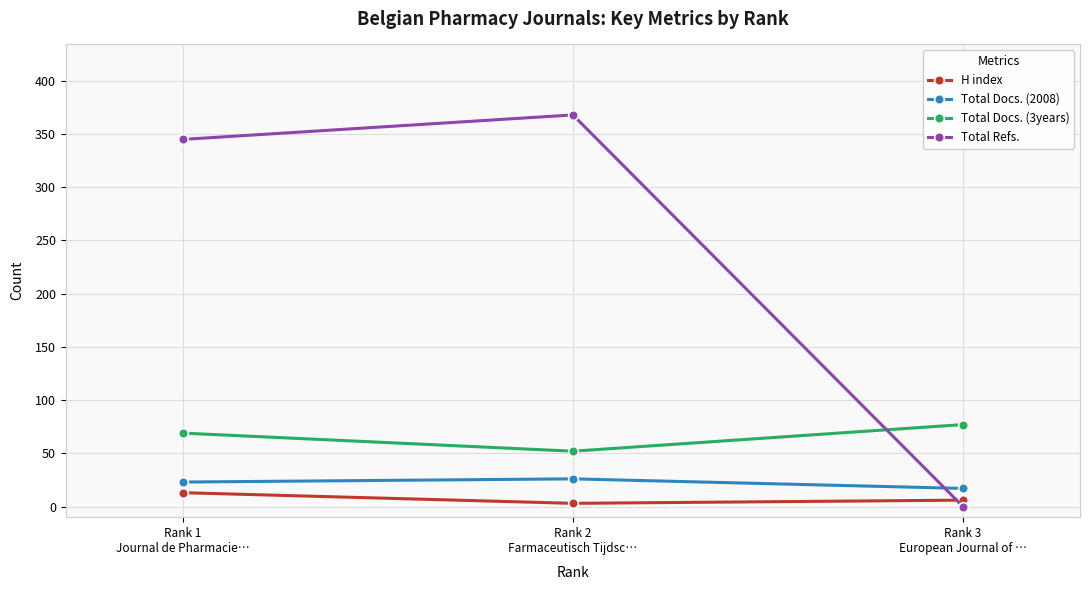

Reading left to right, list all the values displayed in this chart.

H index: Rank 1
Journal de Pharmacie…=13	Rank 2
Farmaceutisch Tijdsc…=3	Rank 3
European Journal of …=6
Total Docs. (2008): Rank 1
Journal de Pharmacie…=23	Rank 2
Farmaceutisch Tijdsc…=26	Rank 3
European Journal of …=17
Total Docs. (3years): Rank 1
Journal de Pharmacie…=69	Rank 2
Farmaceutisch Tijdsc…=52	Rank 3
European Journal of …=77
Total Refs.: Rank 1
Journal de Pharmacie…=345	Rank 2
Farmaceutisch Tijdsc…=368	Rank 3
European Journal of …=0